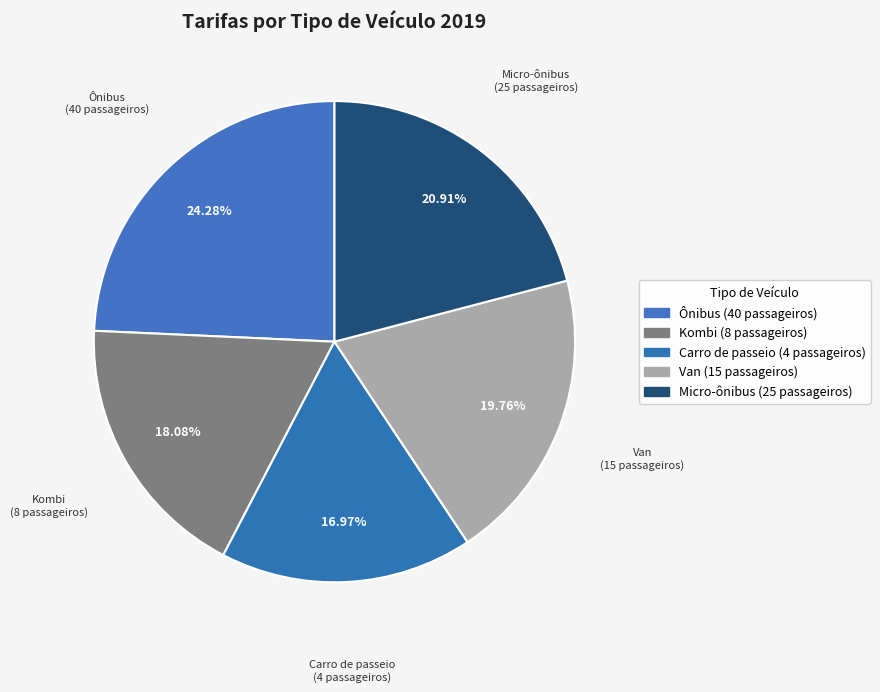

What is the ratio of the value at Kombi (8 passageiros) to the value at Micro-ônibus (25 passageiros)?

0.9